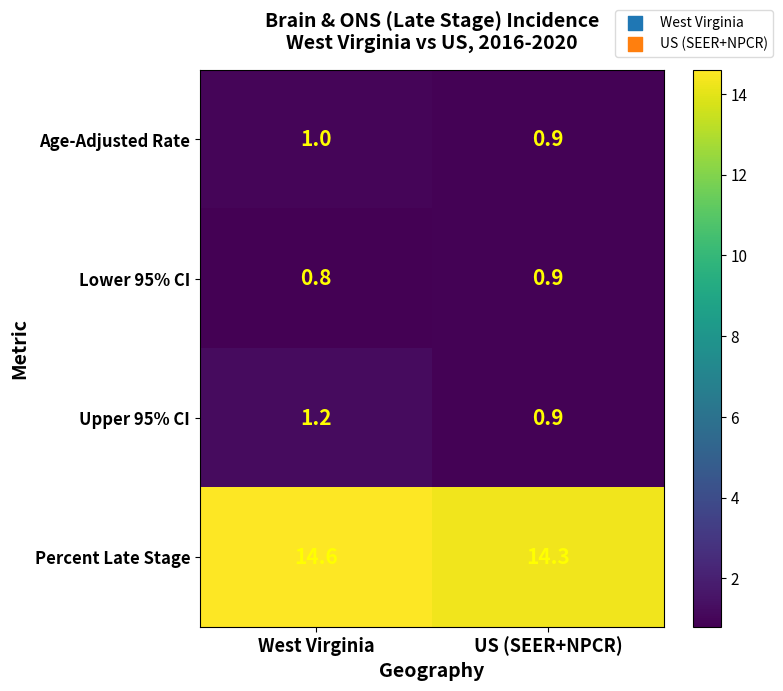

Which series has the largest total across all categories?

Percent Late Stage